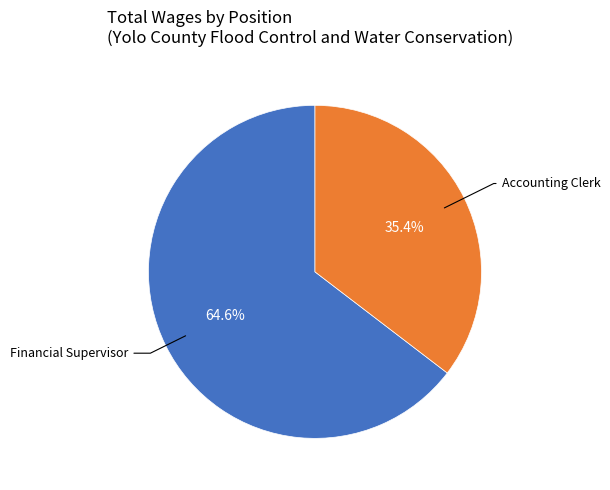

Is there a majority slice in this chart?

Yes